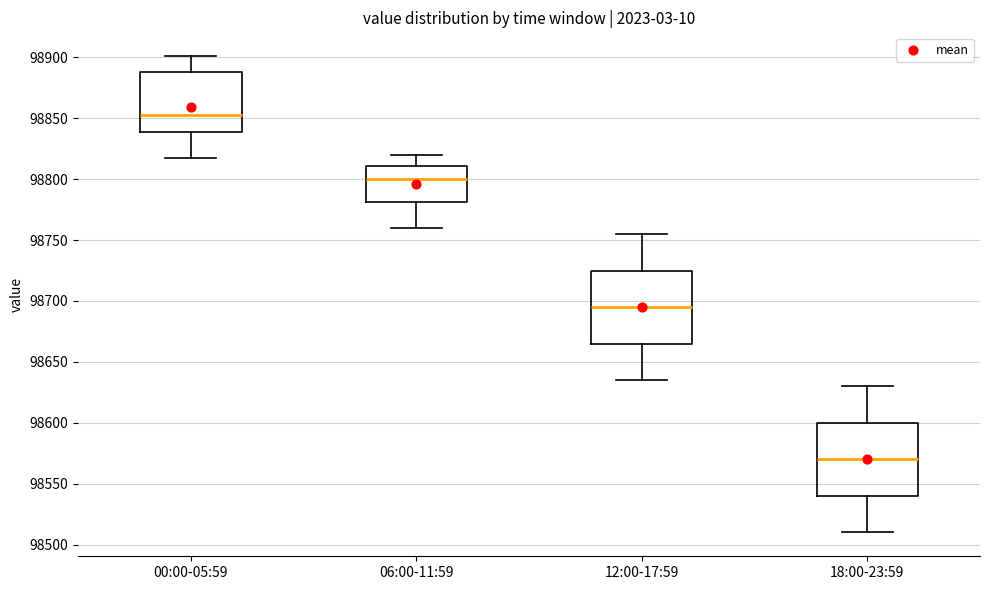

Where does the lower whisker of the box for 00:00-05:59 end on the y-axis? The values are not printed on the chart, so give them approximately, as read against the axis.

98815